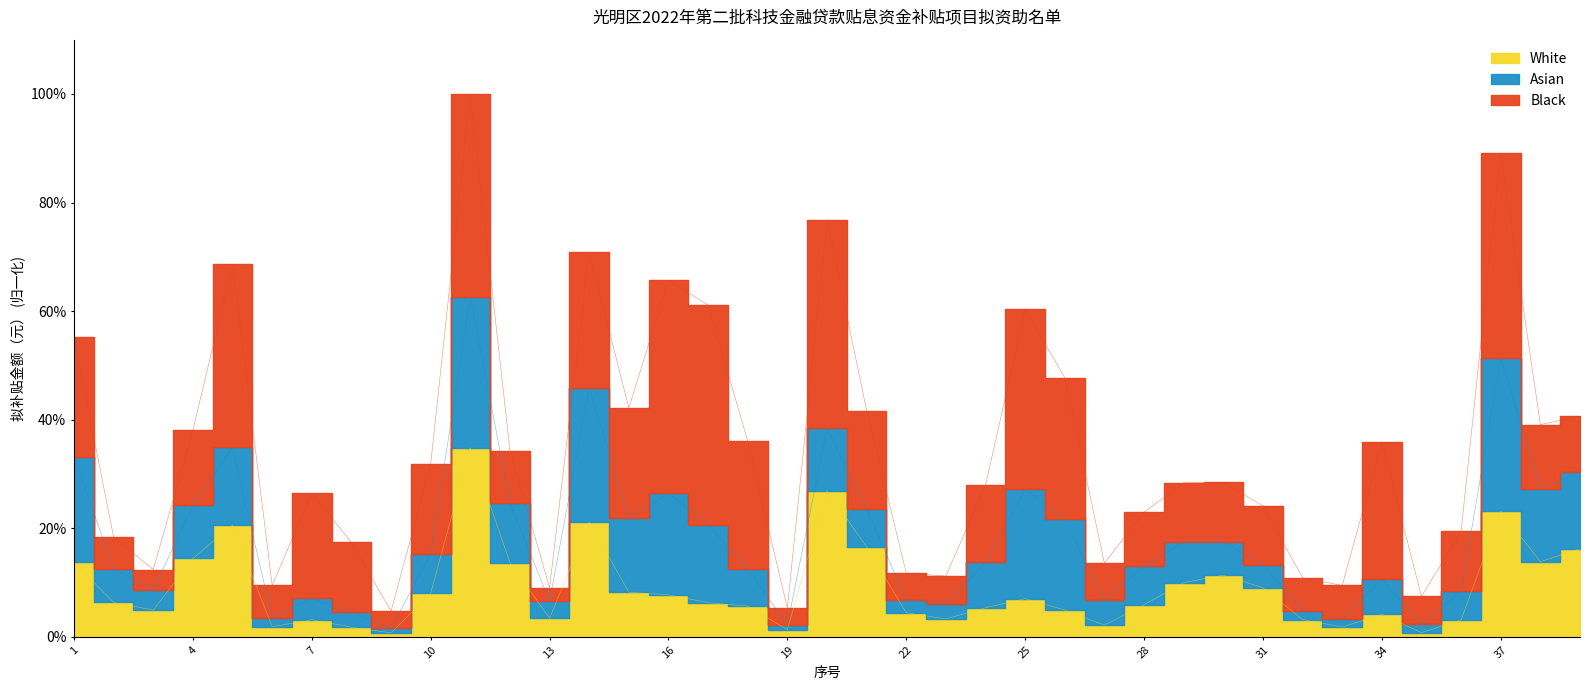

What is the difference between the maximum and minimum values?

95.3